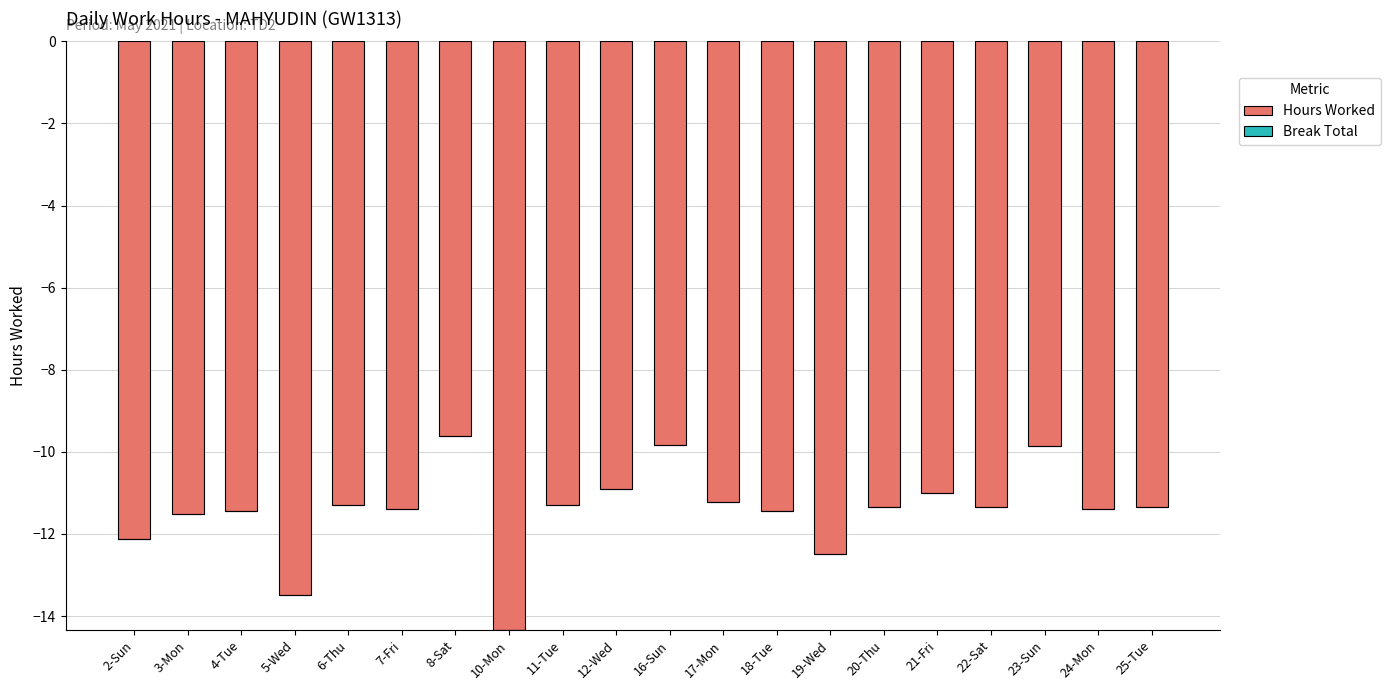

What is the greatest value displayed?

-9.6